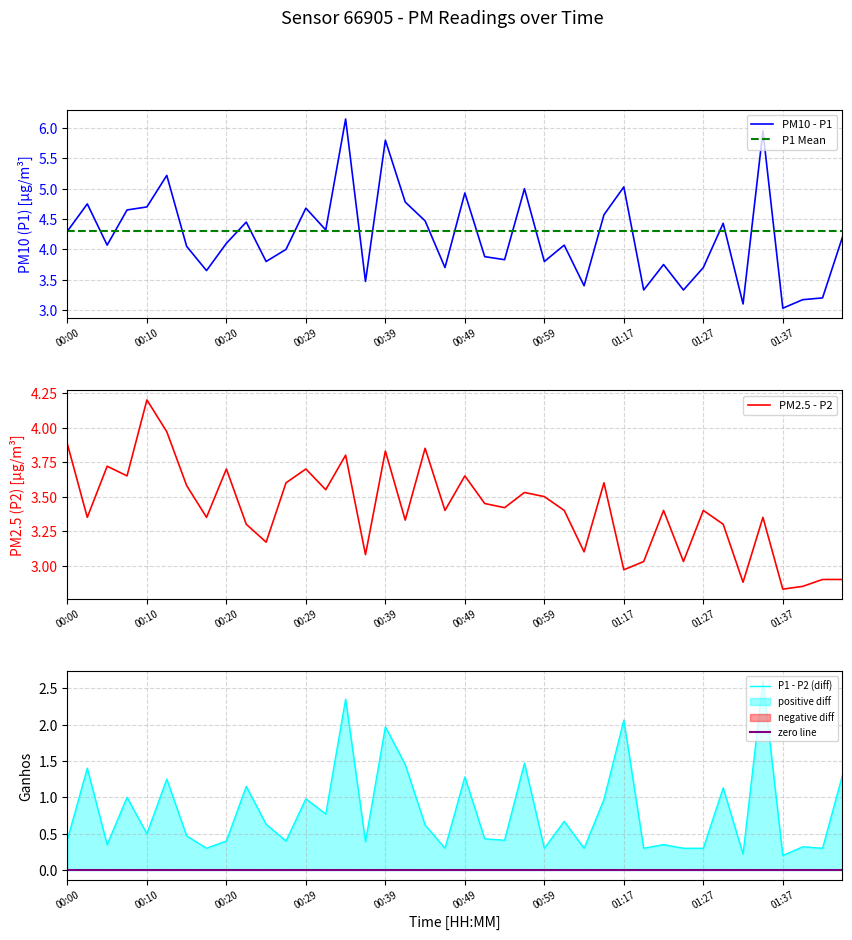

True or false: P2 and P1 cross at least once.

False